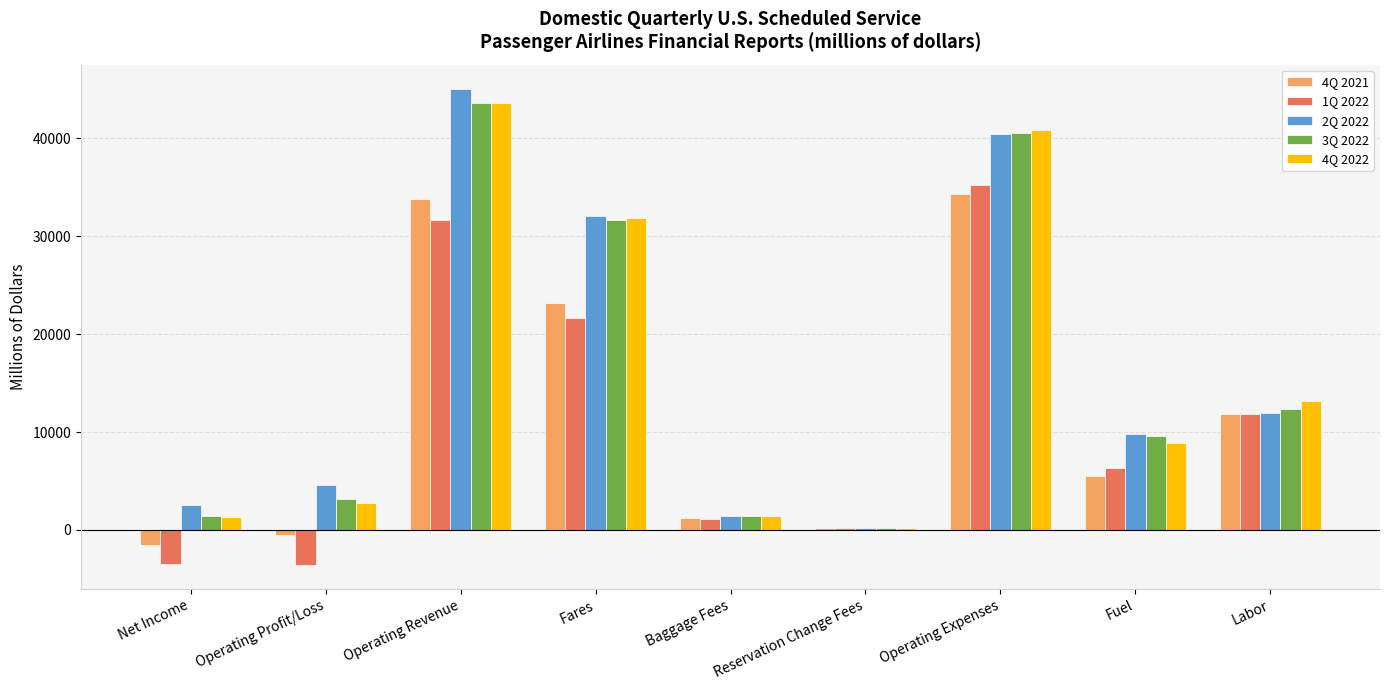

Which series has the largest range (max minus min)?

2Q 2022